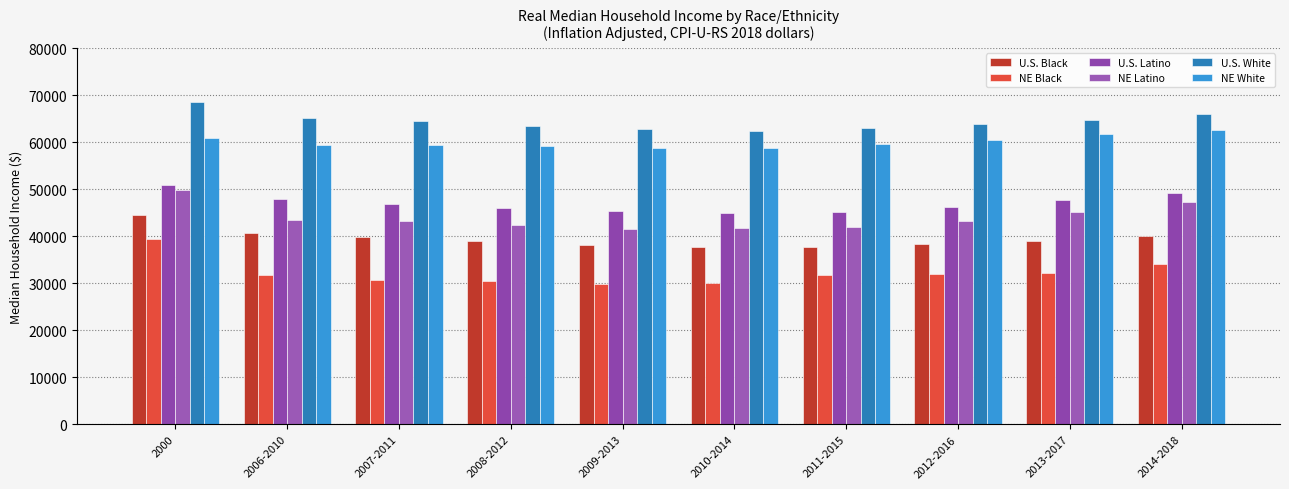

How many values in the U.S. Latino series are below 46955?

5